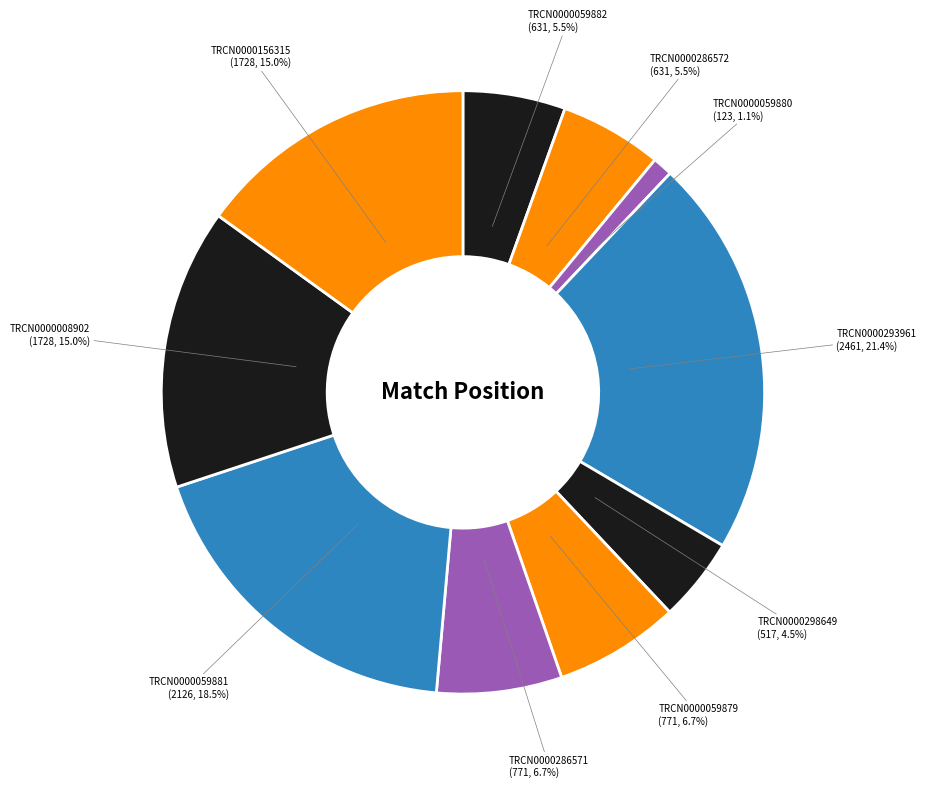

Rank the categories by value from highest to lowest.

TRCN0000293961, TRCN0000059881, TRCN0000008902, TRCN0000156315, TRCN0000059879, TRCN0000286571, TRCN0000059882, TRCN0000286572, TRCN0000298649, TRCN0000059880